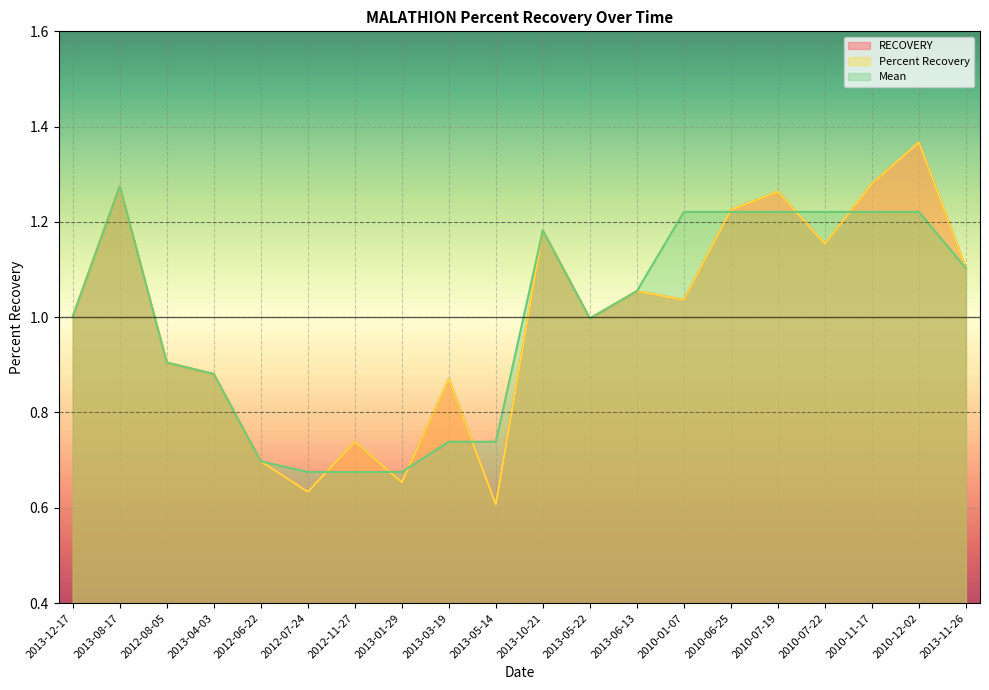

How many interior local valleys does the Mean series have?

1